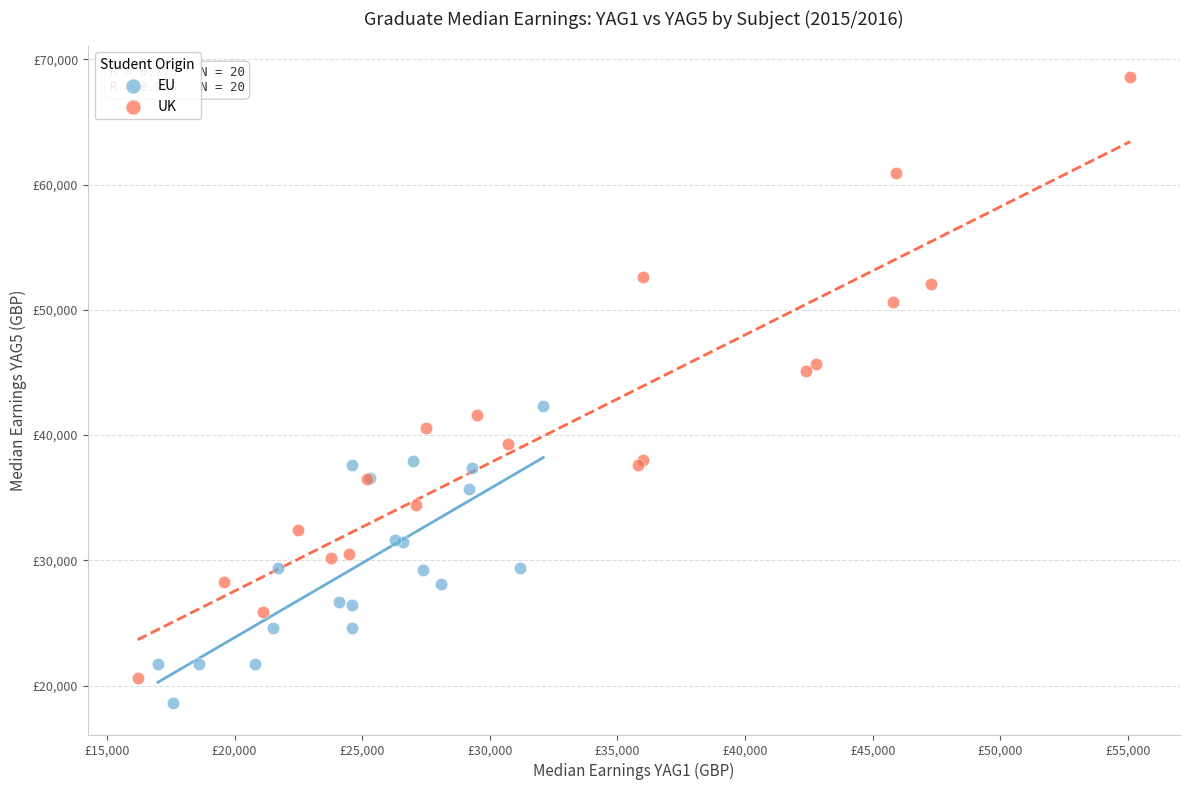

What are all the series names shown in the legend?

EU, UK